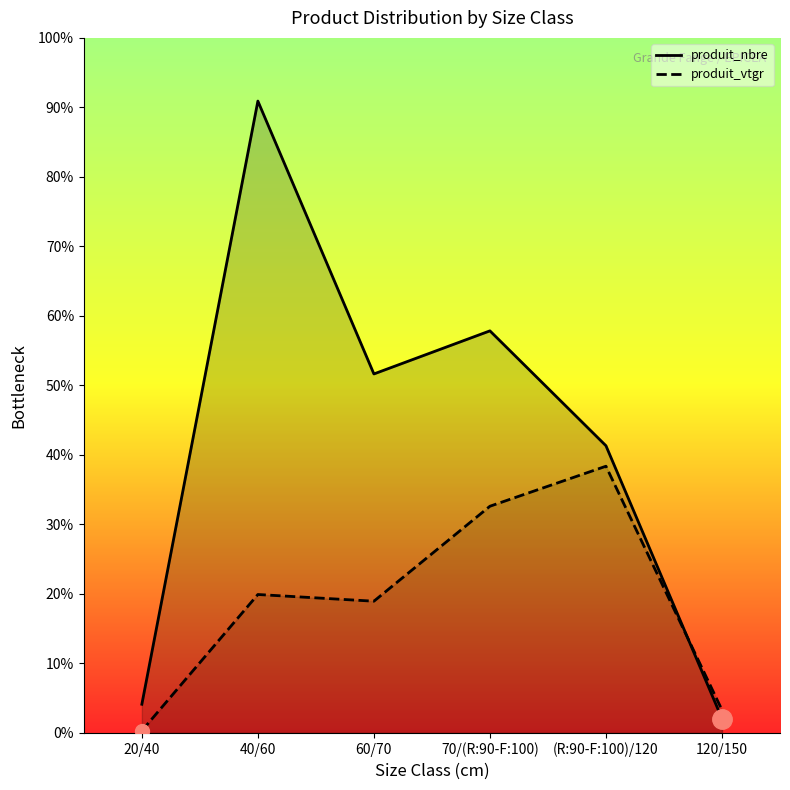

Is it true that produit_vtgr equals 5.5 at 120/150?

False